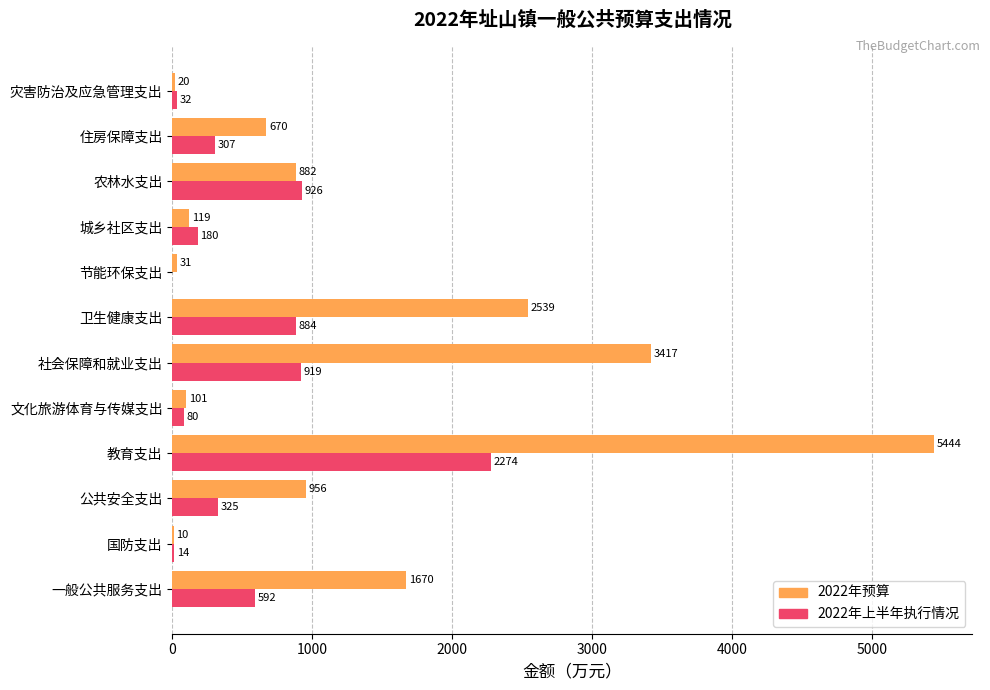

What is the sum of all 2022年预算 values?

15859